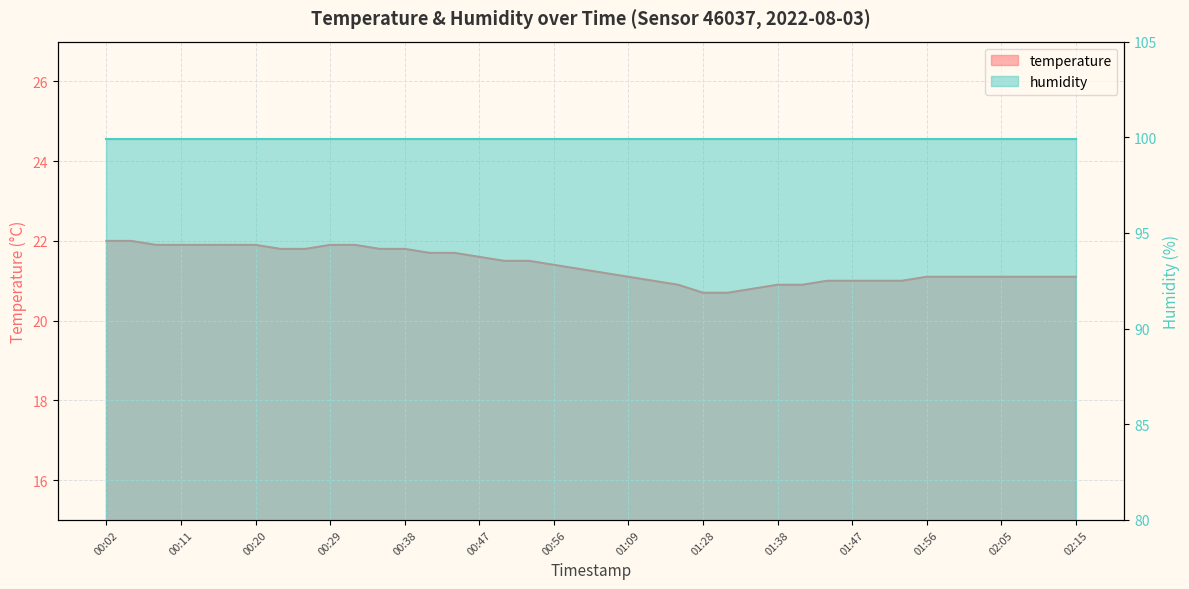

How many data points are less than 21?

6